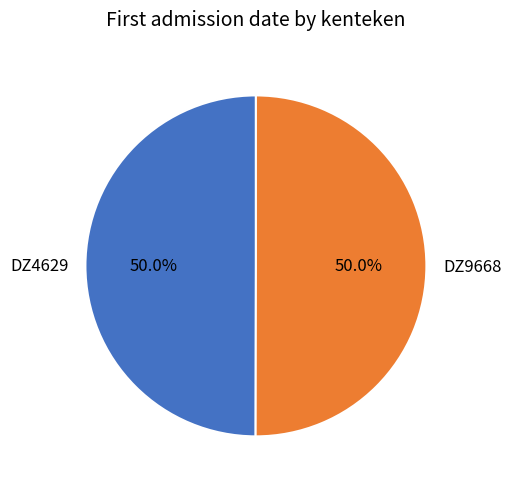

Approximately how many times larger is the value at DZ9668 compared to DZ4629?

1.0